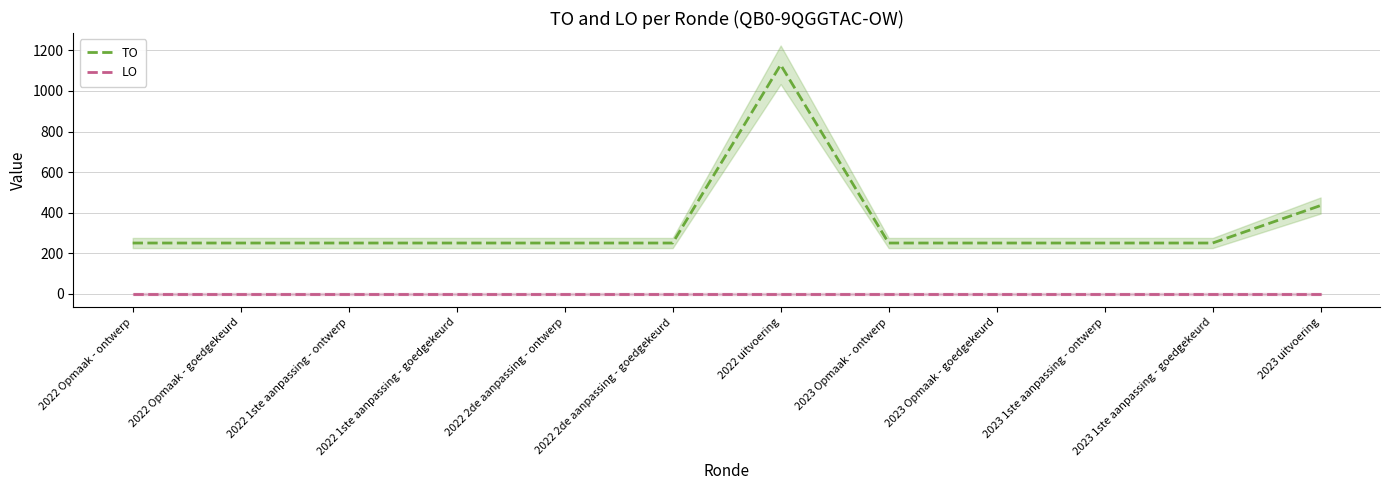

Which has a higher value, 2023 Opmaak - goedgekeurd or 2022 2de aanpassing - ontwerp?

2023 Opmaak - goedgekeurd